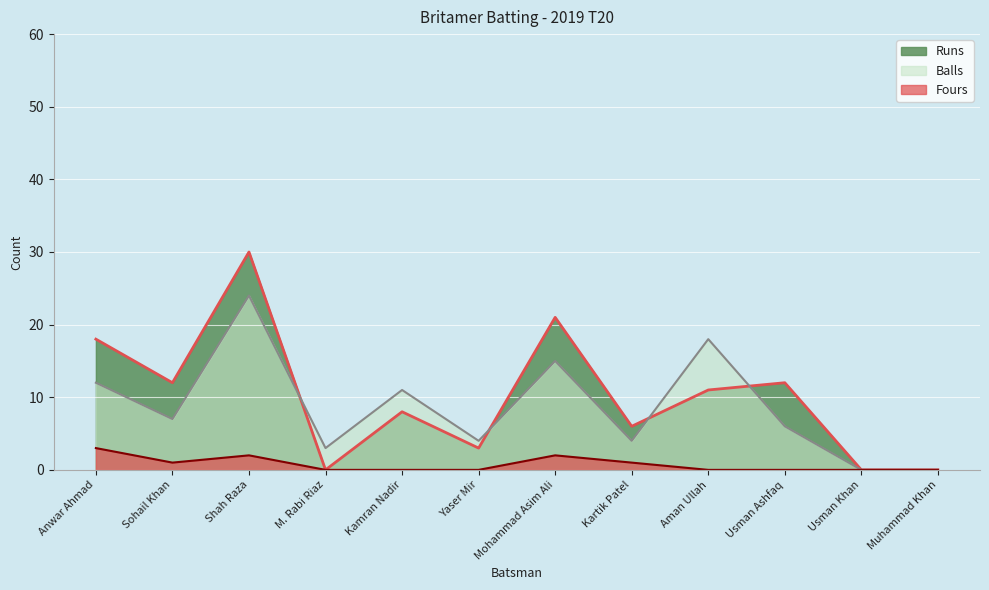

How many values in Fours are above zero?

5